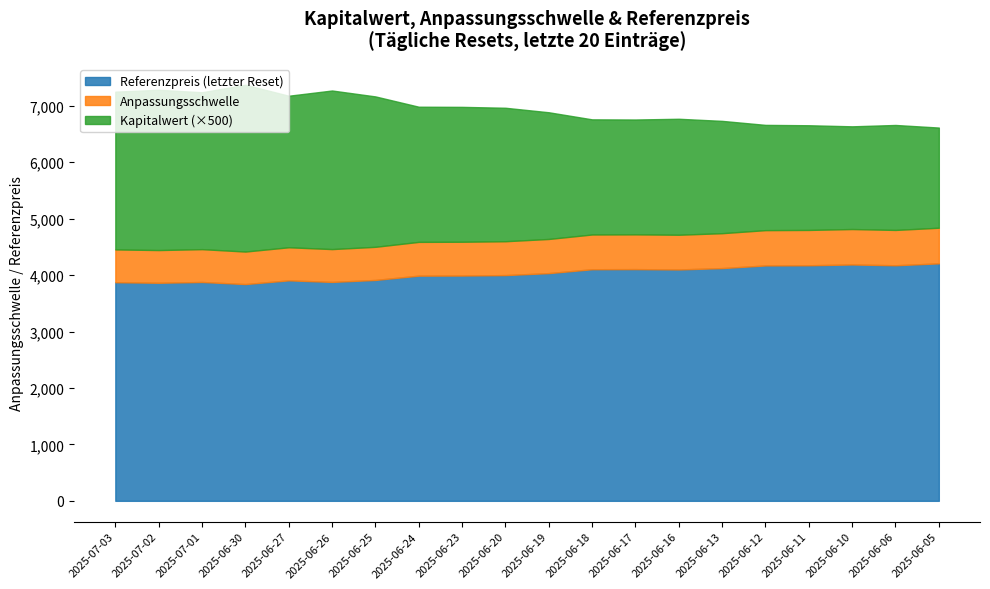

Between 2025-07-01 and 2025-06-26, which is larger?

2025-06-26